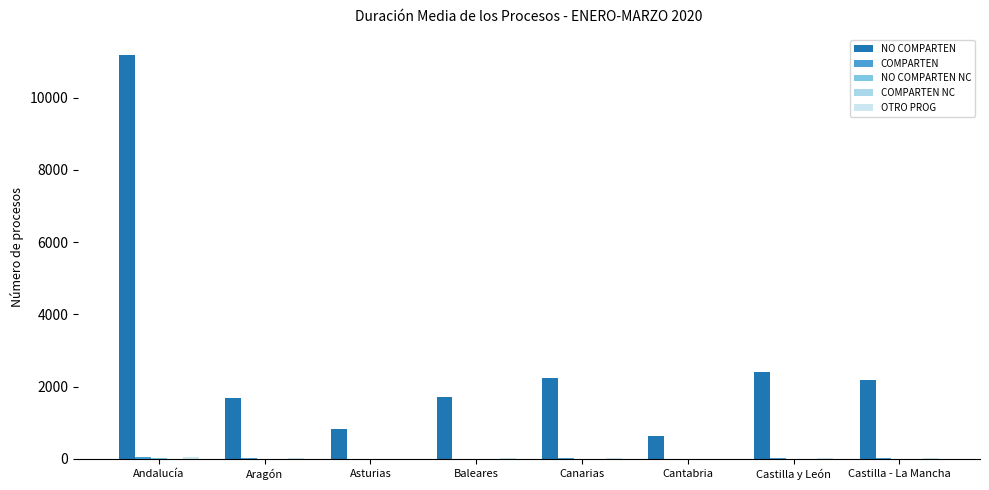

Reading left to right, list all the values displayed in this chart.

NO COMPARTEN: 11182	1675	830	1714	2250	638	2397	2184
COMPARTEN: 47	11	4	10	14	8	25	17
NO COMPARTEN NC: 26	1	1	0	4	0	3	1
COMPARTEN NC: 0	0	0	1	0	0	0	1
OTRO PROG: 49	12	4	14	15	10	22	17